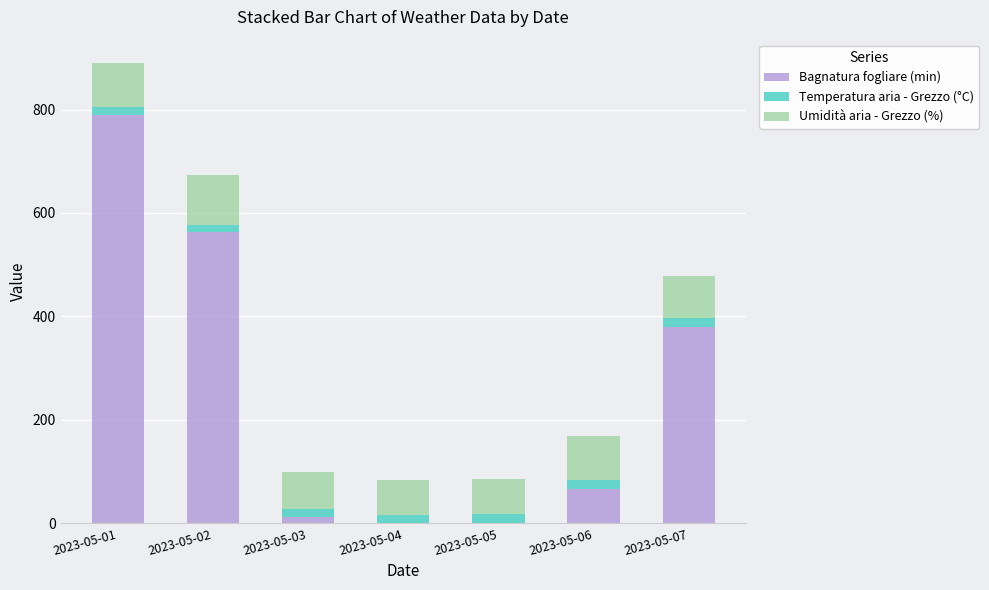

What is the difference between the Bagnatura fogliare (min) values at 2023-05-04 and 2023-05-07?

379.7